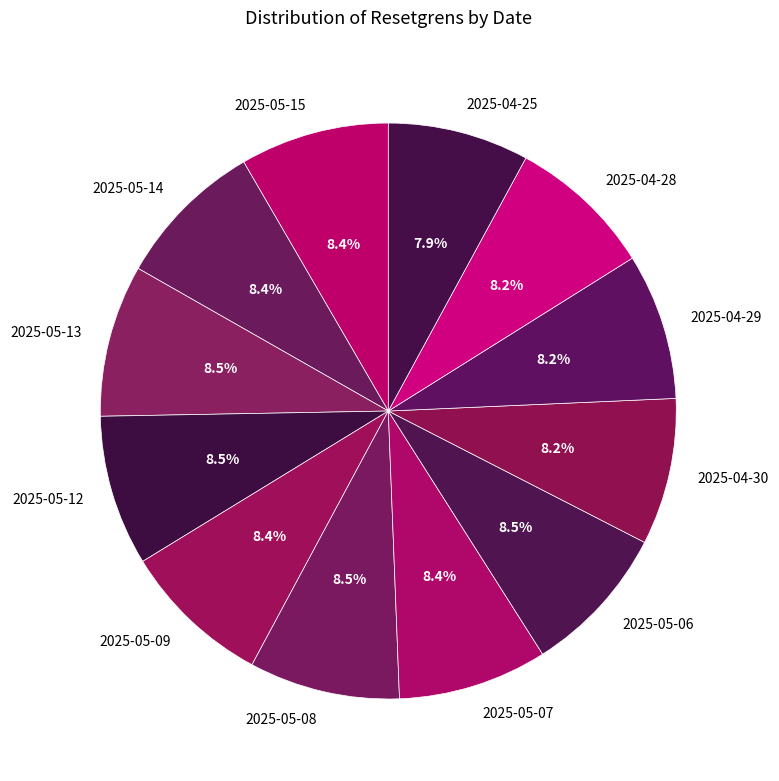

Approximately how many times larger is the value at 2025-05-08 compared to 2025-05-13?

1.0